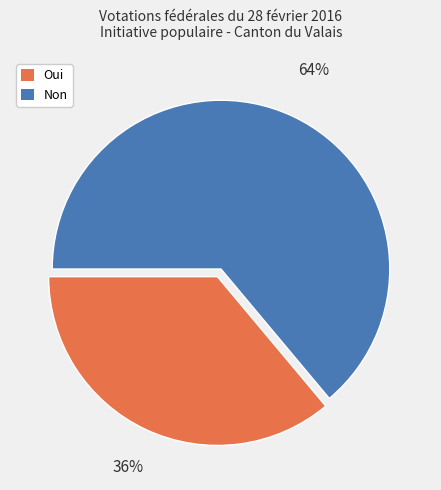

Is it true that Oui is 36% of the pie?

True